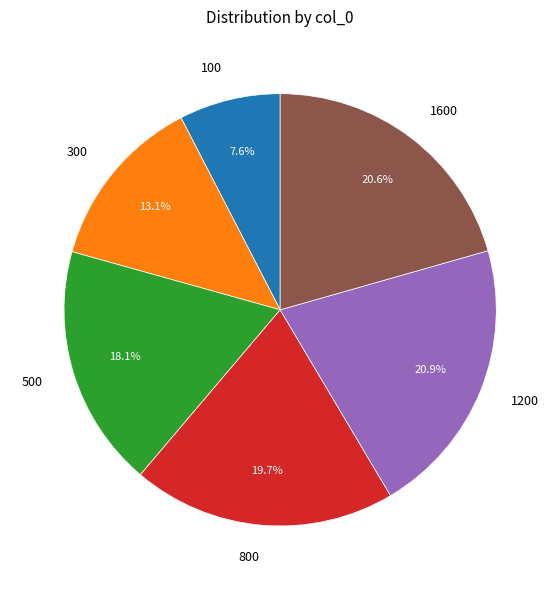

Is it true that 1600 is 21% of the pie?

True